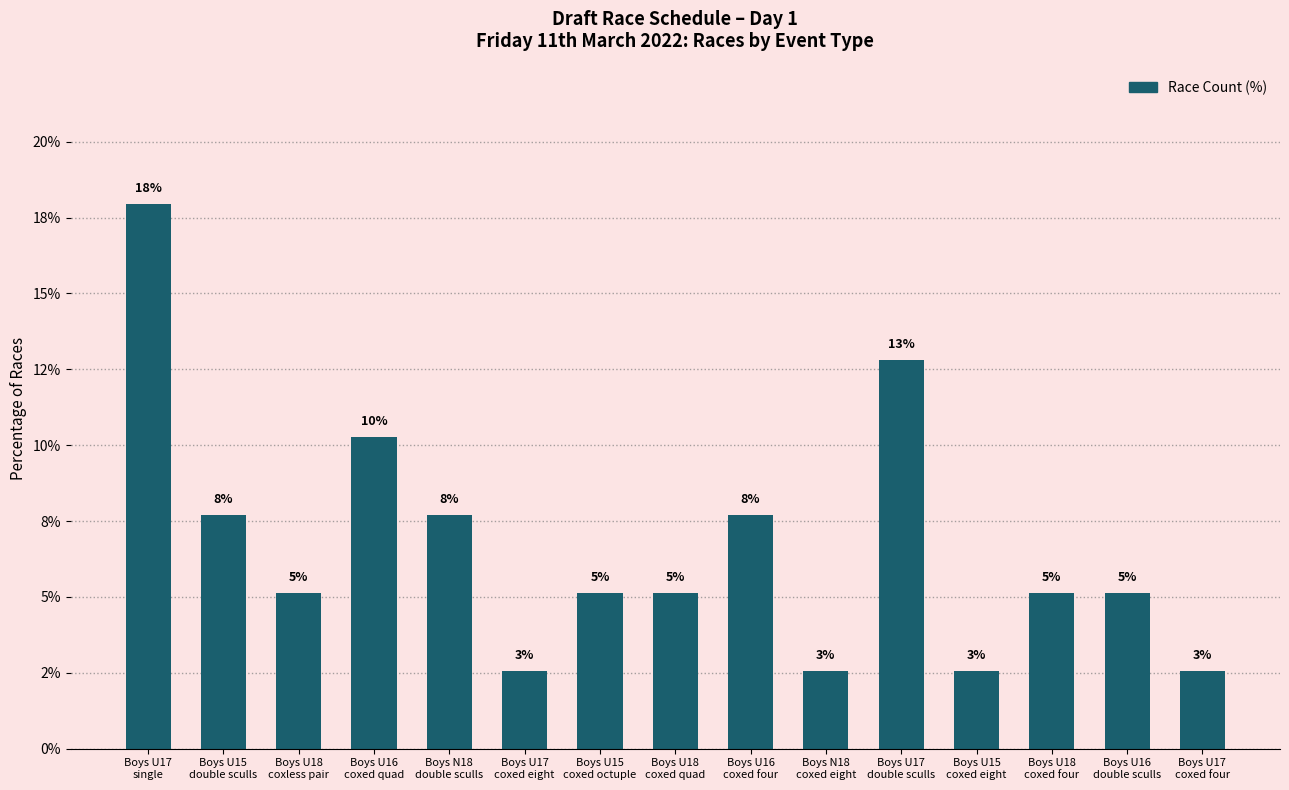

Does the chart contain any negative values?

No